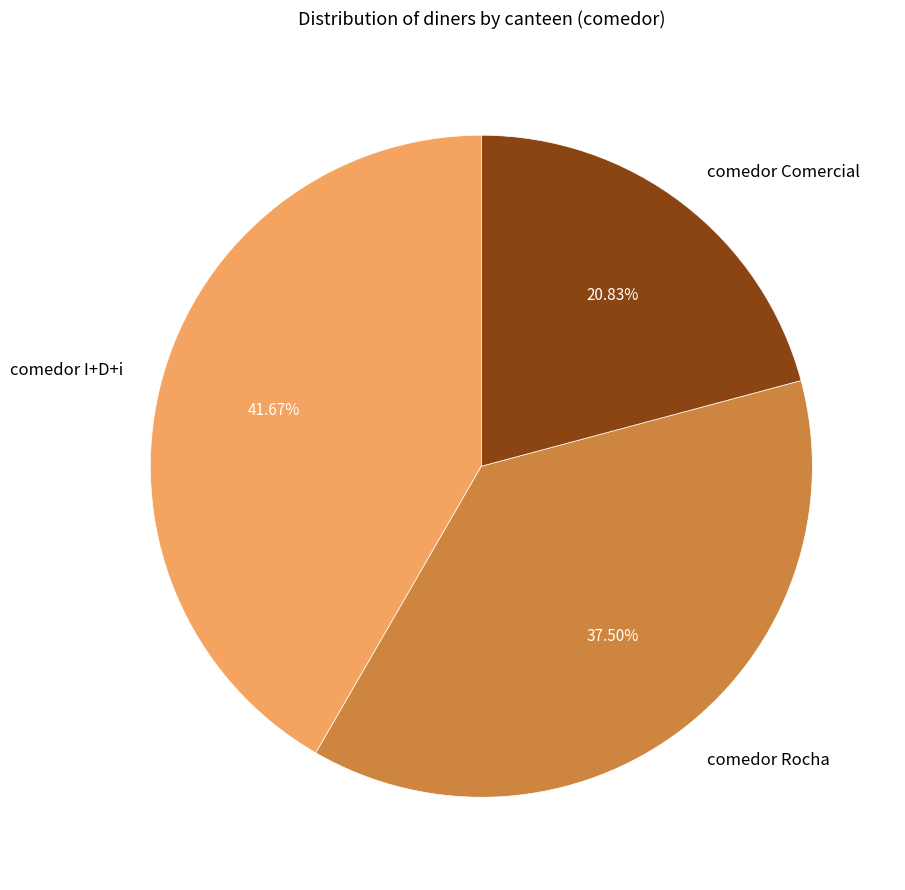

Which has a higher value, comedor Comercial or comedor Rocha?

comedor Rocha